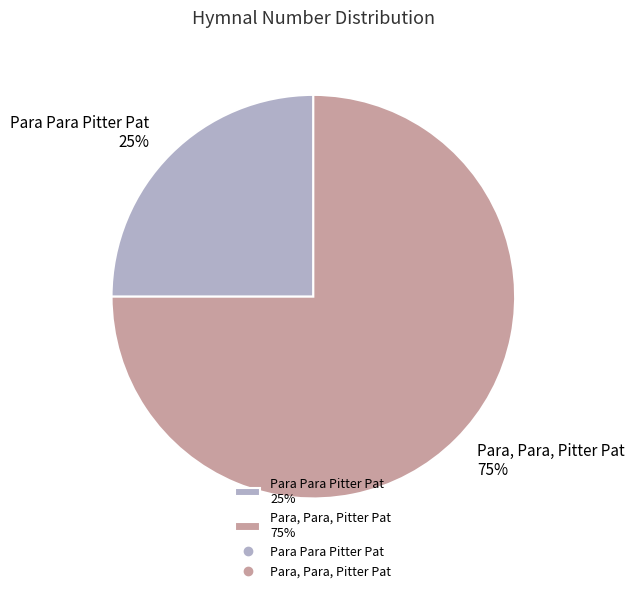

To the nearest percent, what is the difference between the largest and smallest slice percentages?

50%